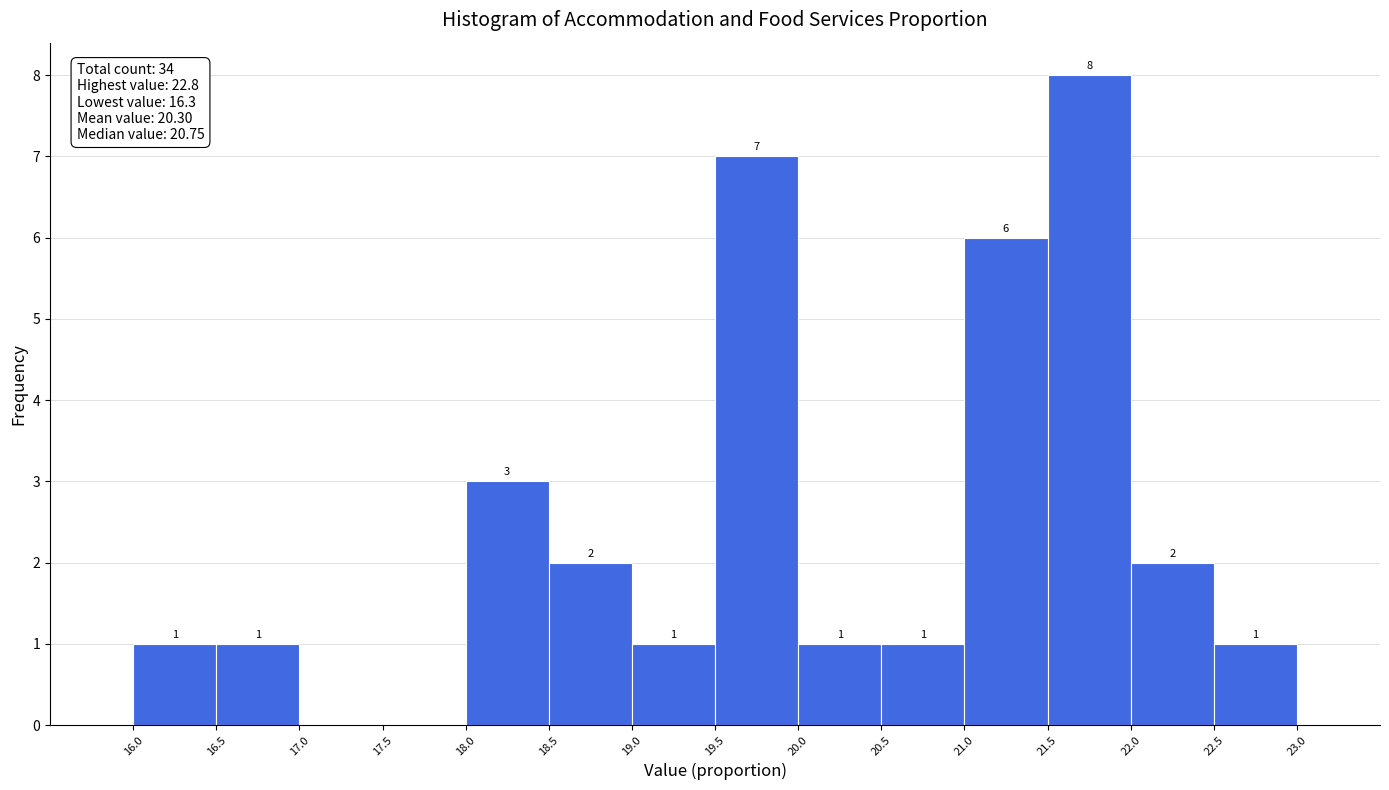

Which range on the x-axis has the tallest bar?

21.5 to 22.0